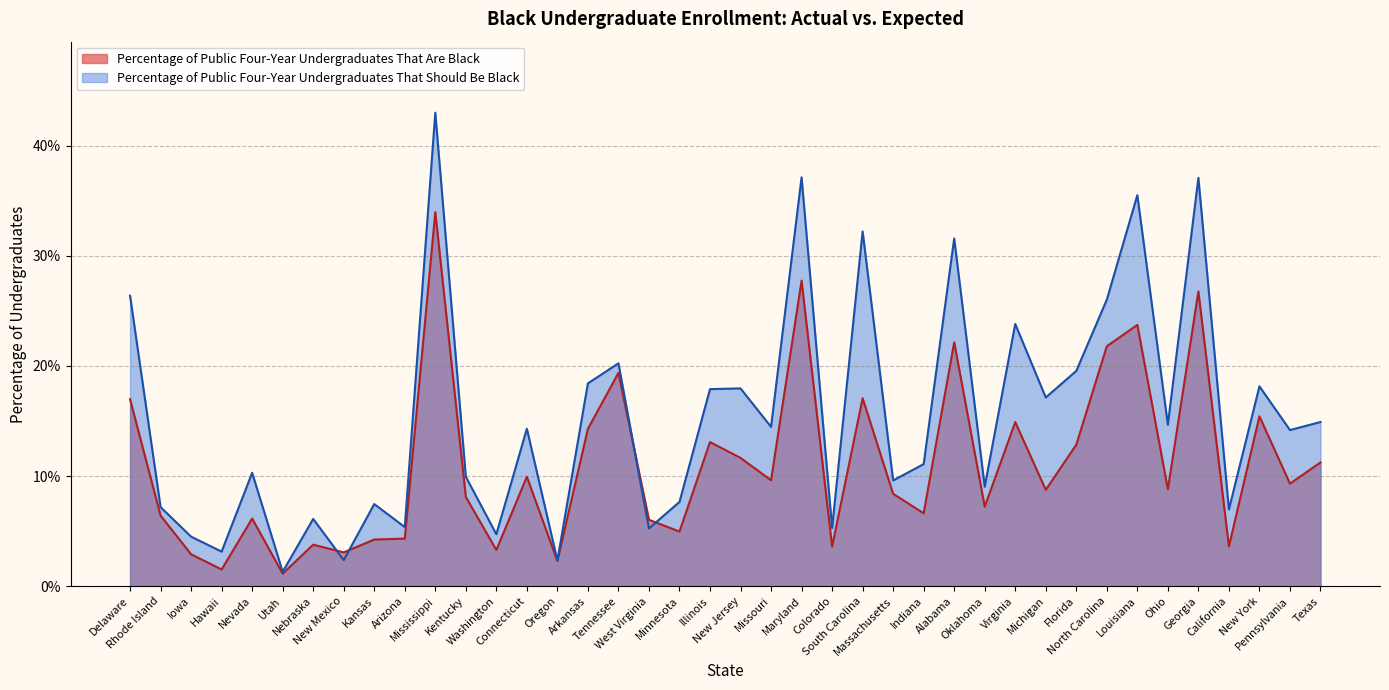

How many categories are shown in the chart?

40